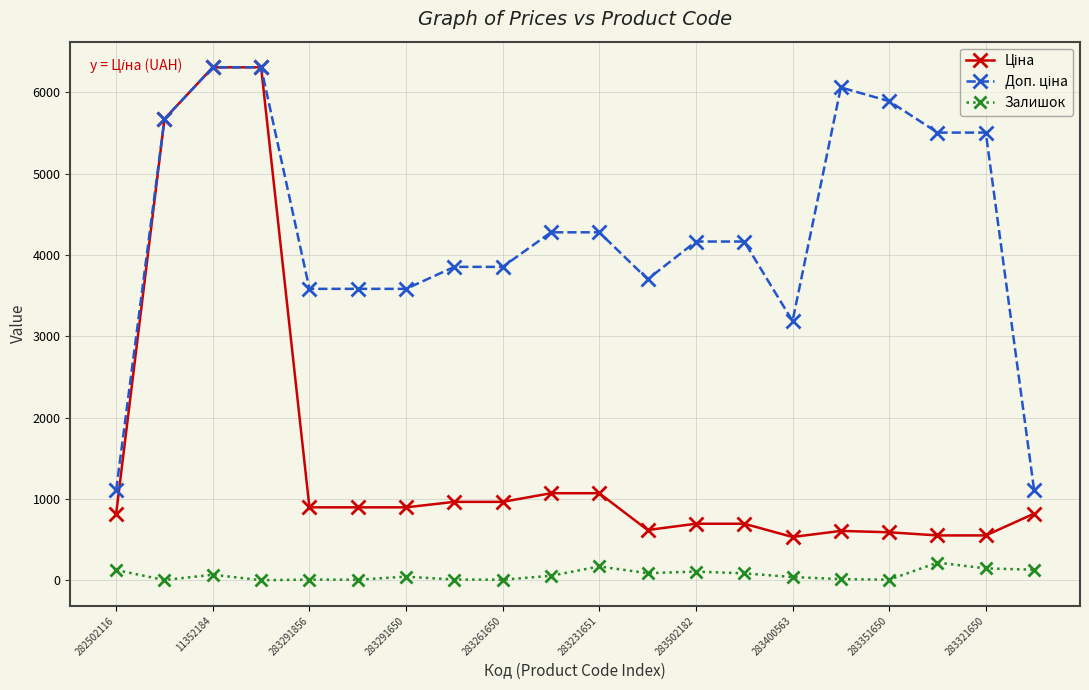

True or false: Залишок has more than 1 interior local peaks.

True